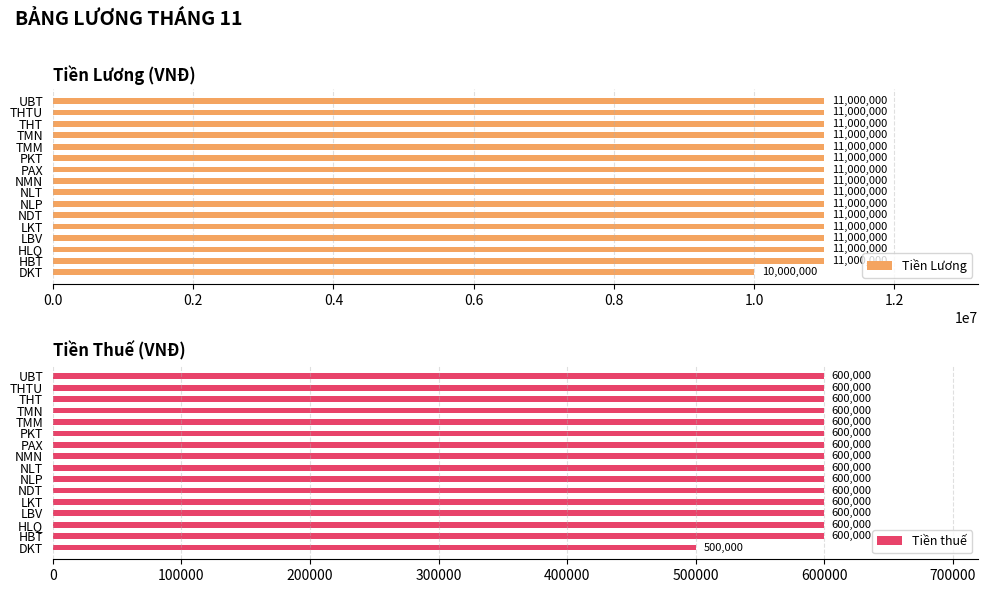

What value does the Tiền Lương series have at TMN?

11000000